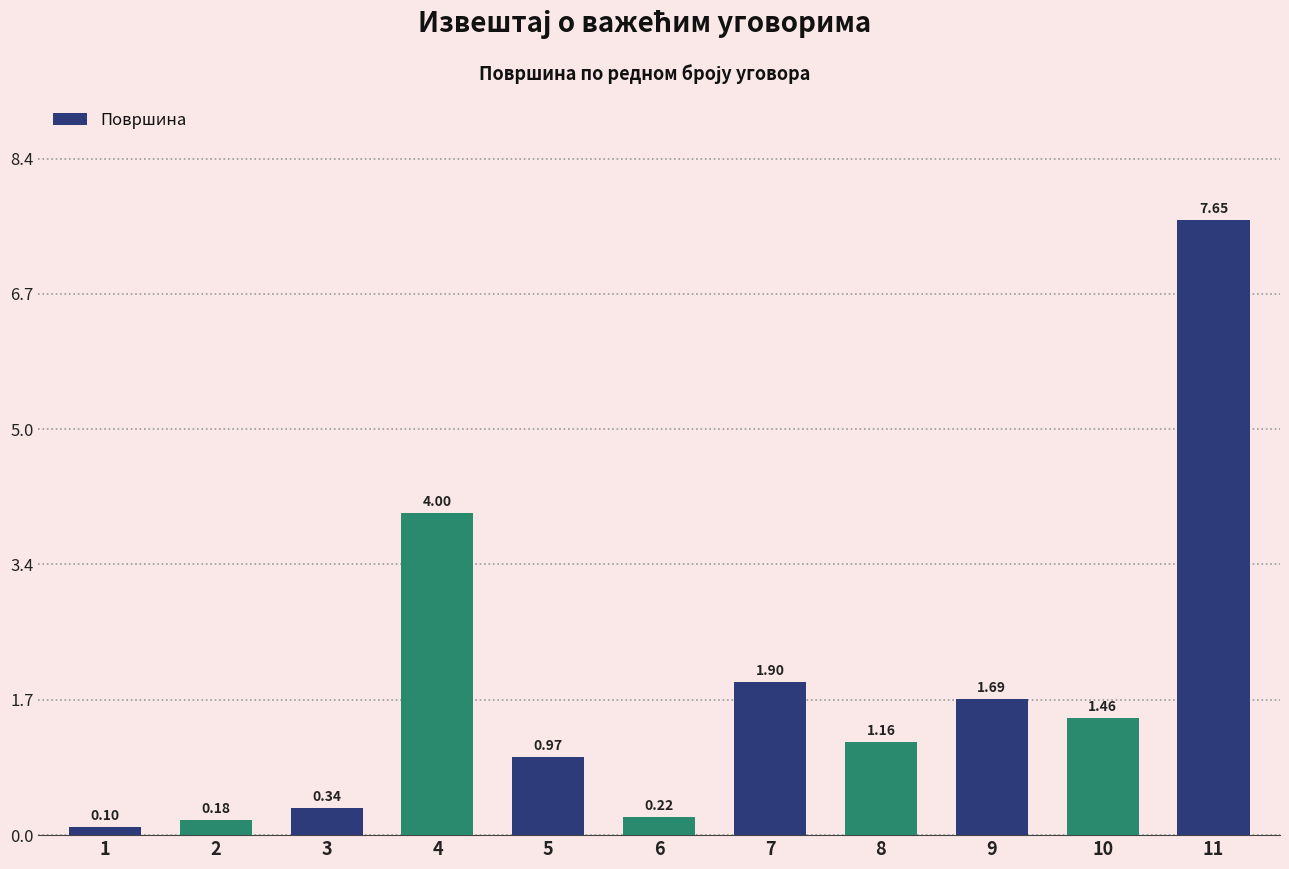

Rank the categories by value from lowest to highest.

1, 2, 6, 3, 5, 8, 10, 9, 7, 4, 11